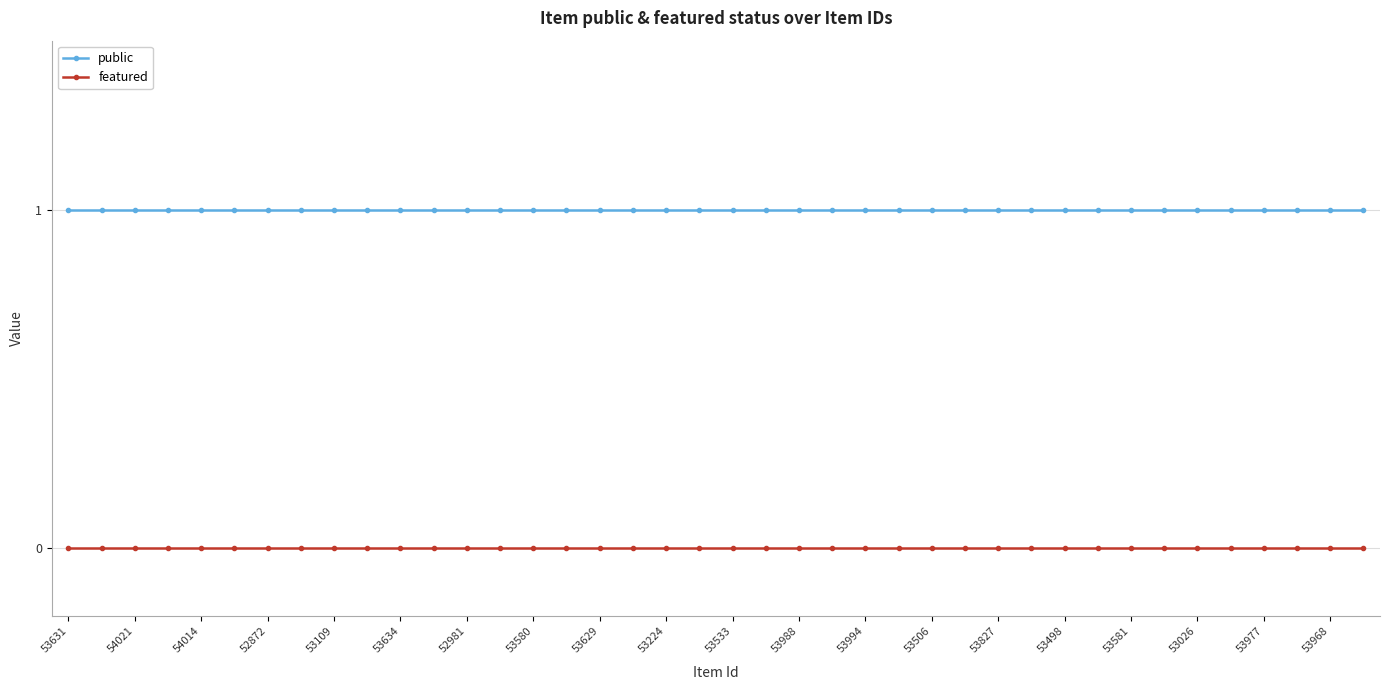

Rank the series by their maximum value, from highest to lowest.

public, featured